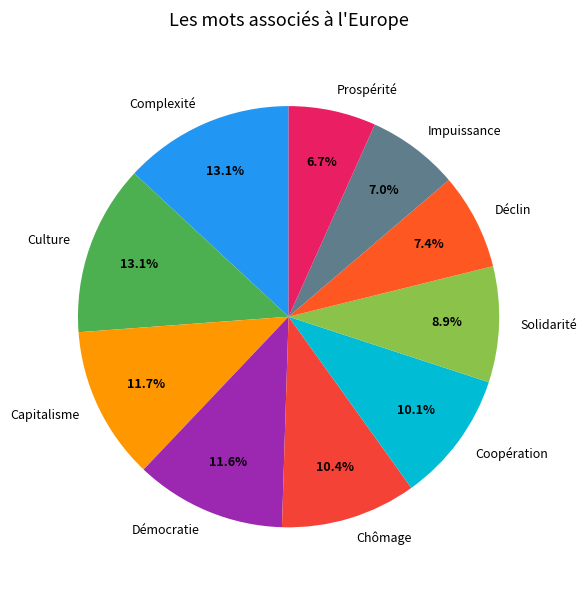

To the nearest percent, what is the difference between the largest and smallest slice percentages?

6%